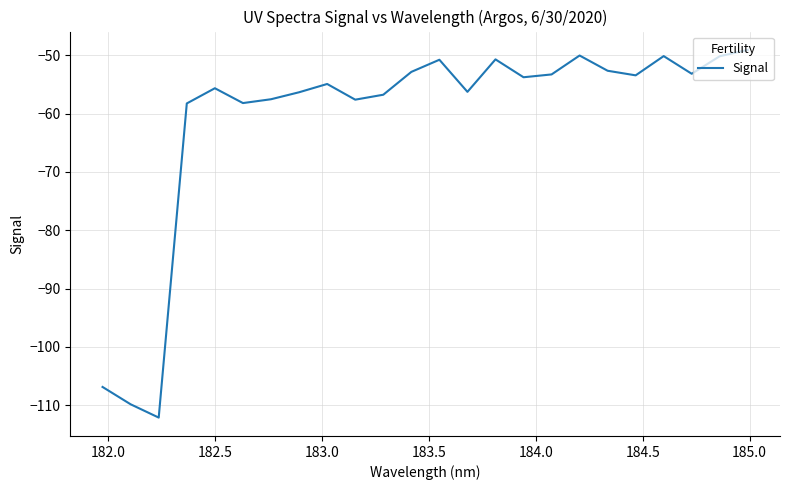

What is the smallest value displayed?

-112.1